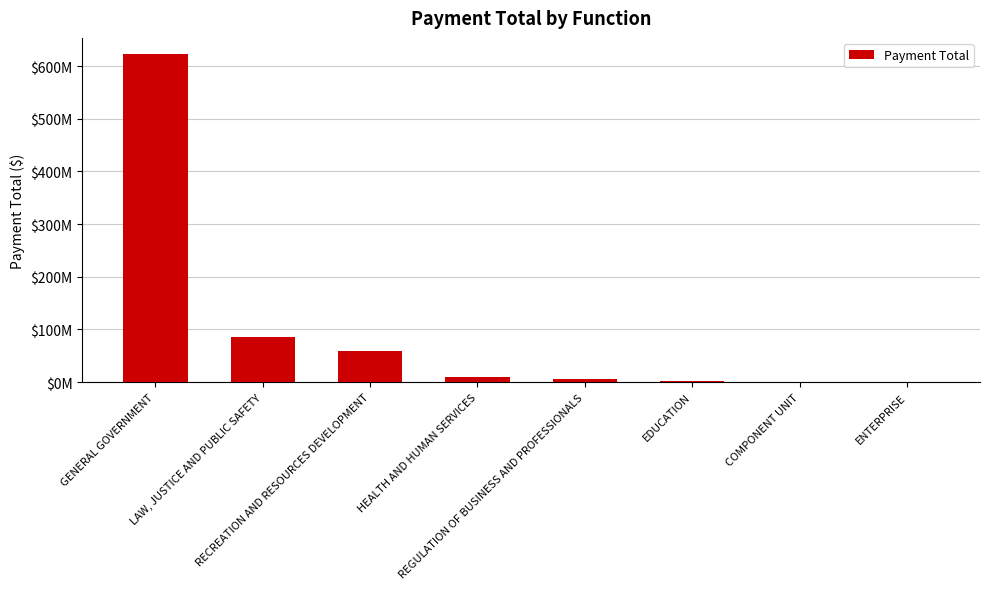

Reading right to left, extract all data points from this chart.

69998.2	201947.4	2796269.5	6669290.8	8807058.7	59728481.8	85223502.9	622478977.3